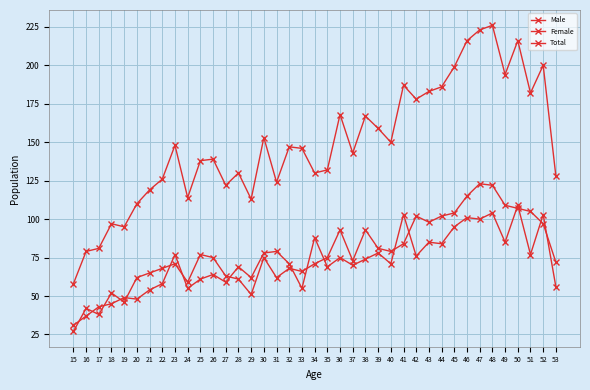

Is this an area chart (filled region under the line)?

No